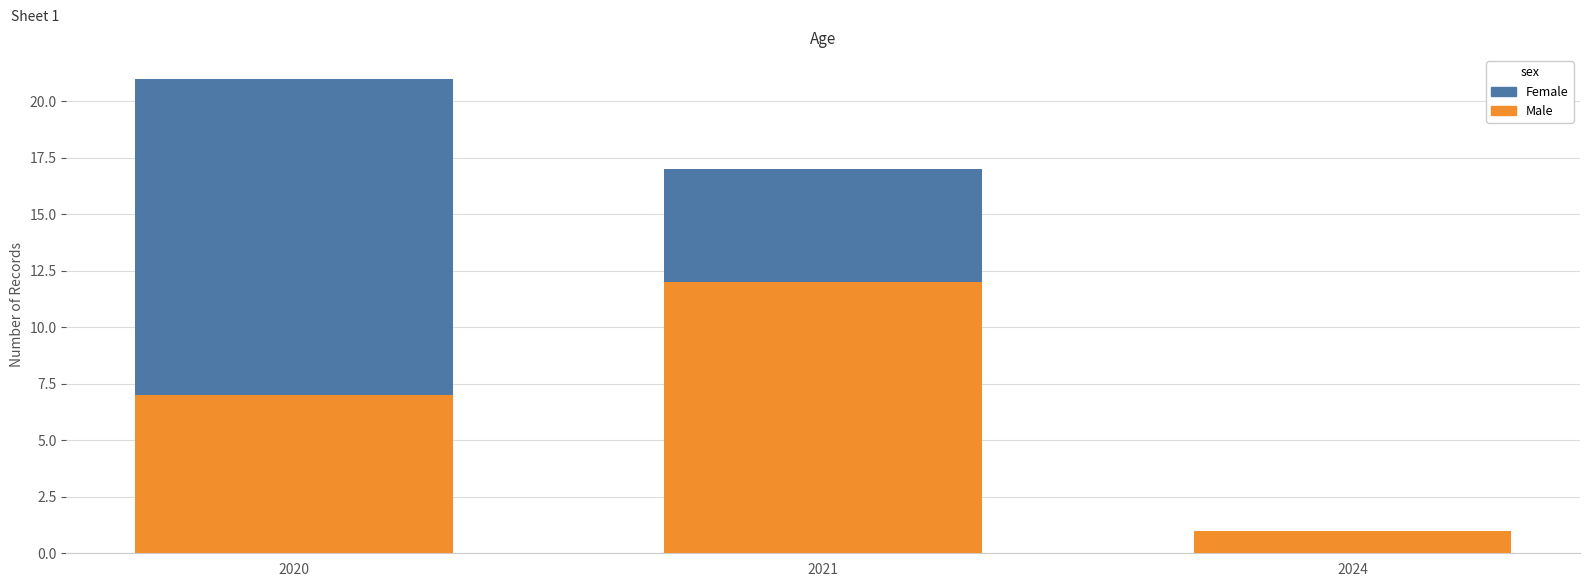

Reading left to right, list the values for the Male series.

2020=7	2021=12	2024=1